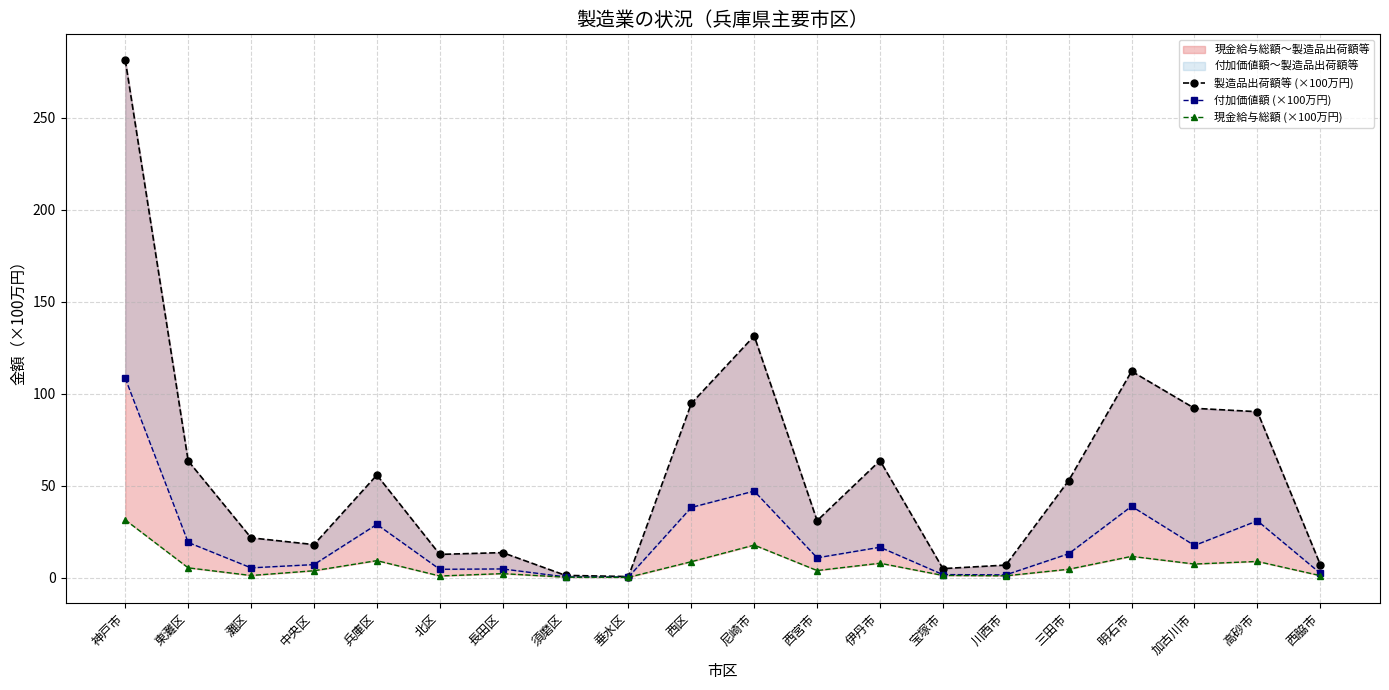

Between 伊丹市 and 宝塚市, which is larger?

伊丹市